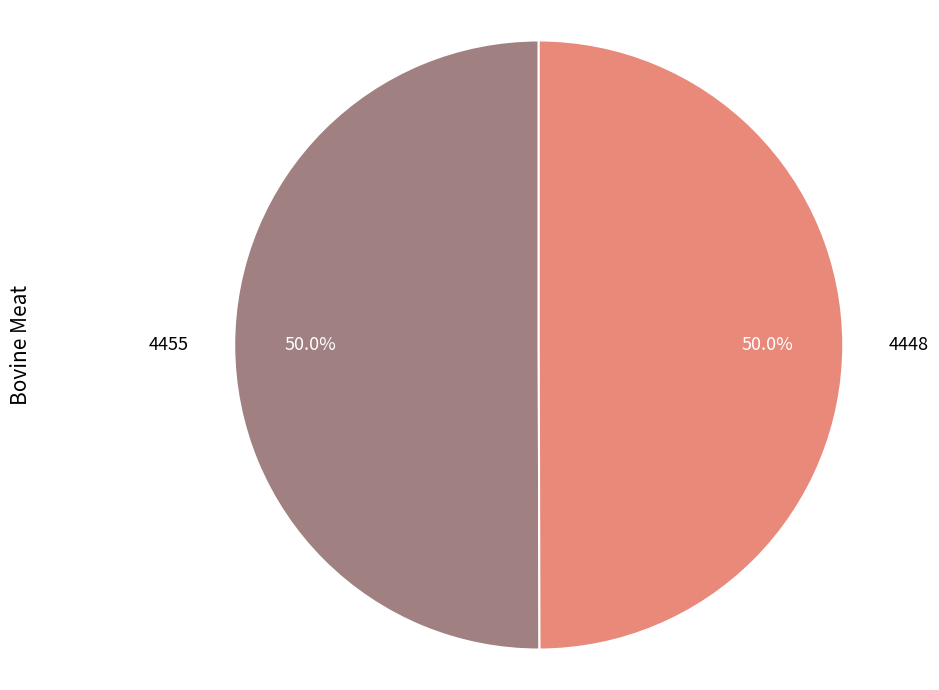

Is it true that 4455 is 42% of the pie?

False